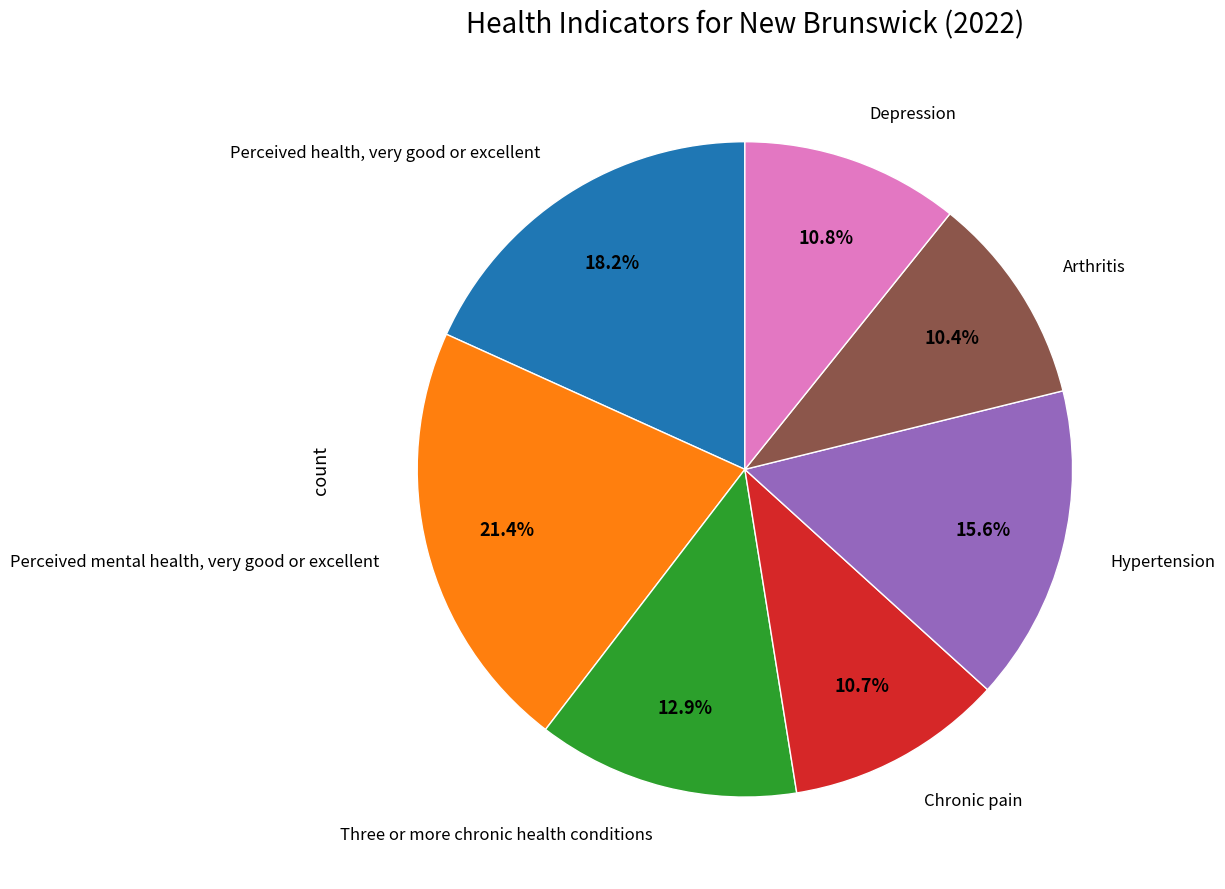

Is there any slice that represents more than half of the pie?

No